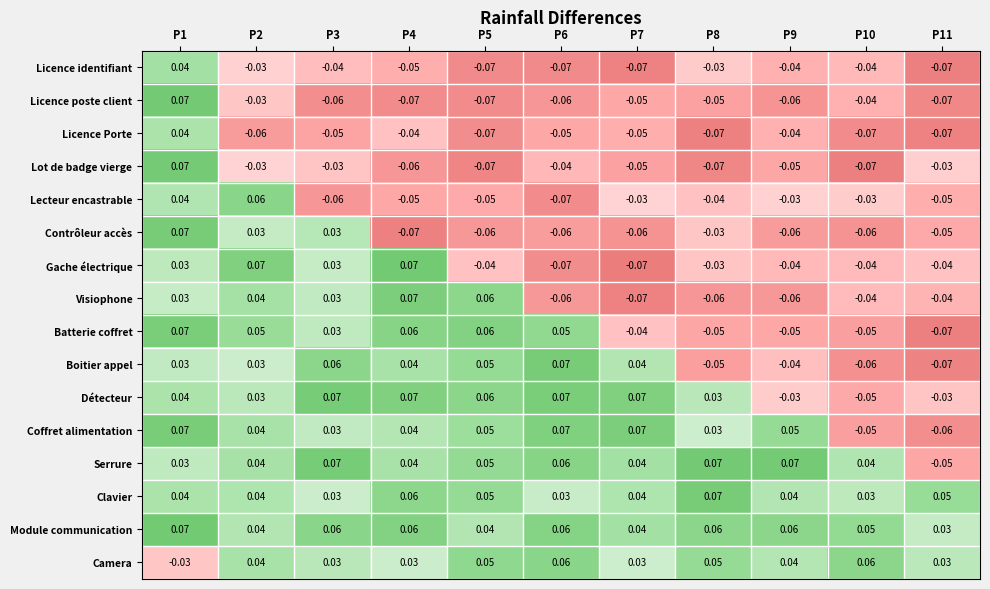

Is the value of Camera at P11 greater than the value of Licence Porte at P3?

Yes